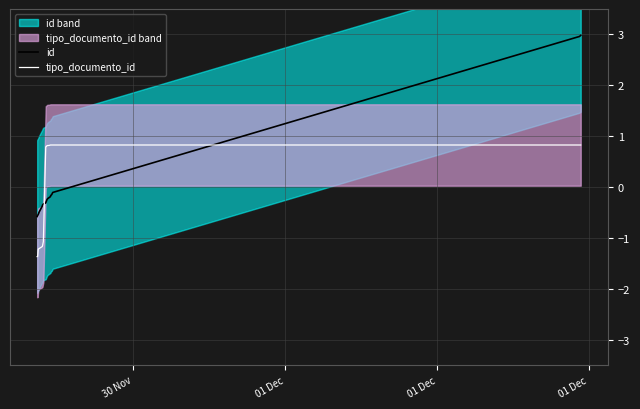

True or false: id and tipo_documento_id cross at least once.

True